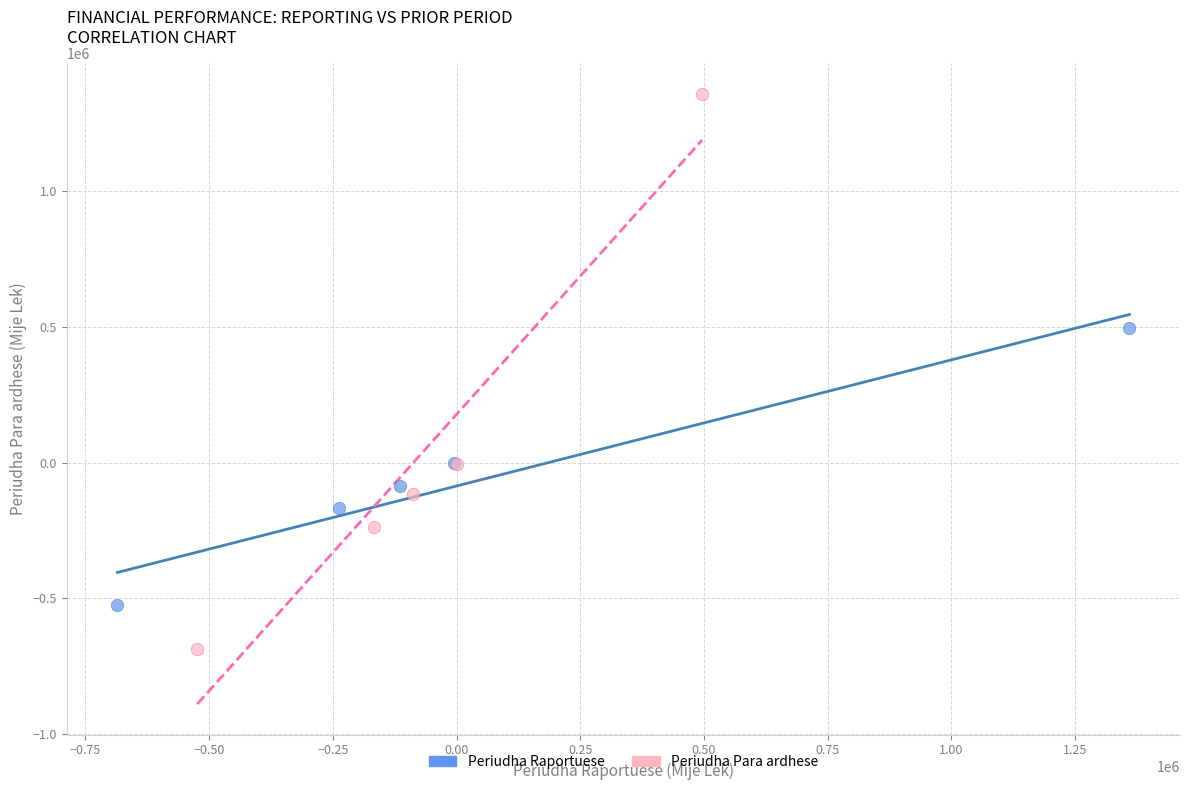

What are all the series names shown in the legend?

Periudha Raportuese, Periudha Para ardhese